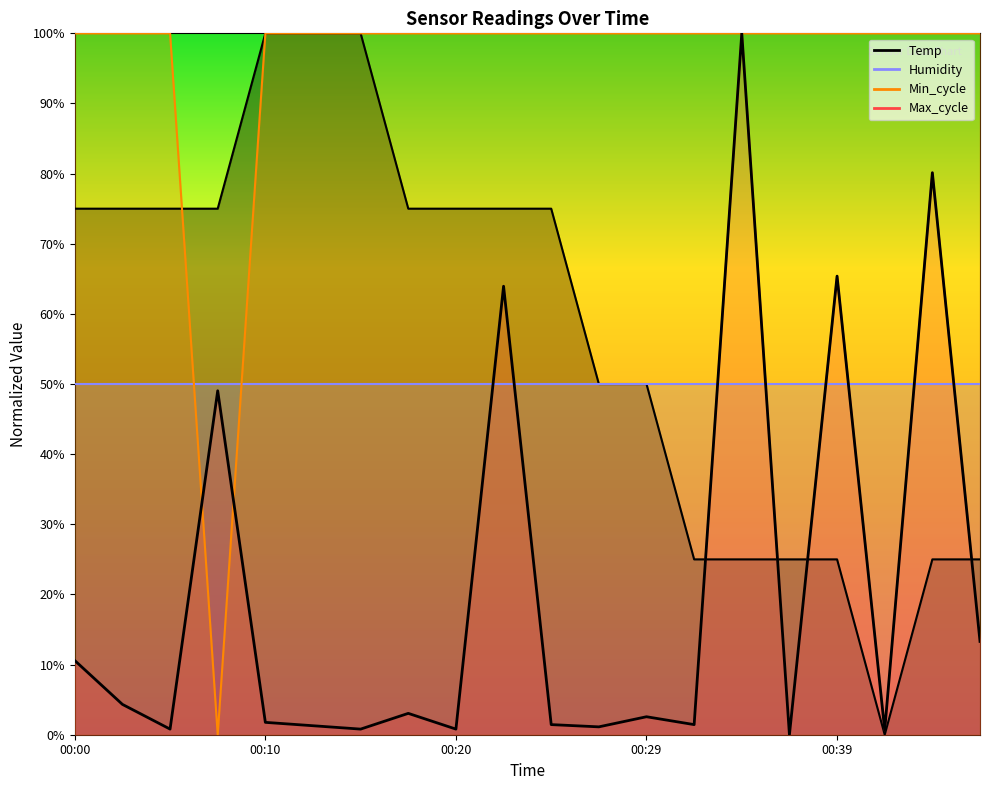

Is it true that Max_cycle equals 1.1 at 00:27?

True